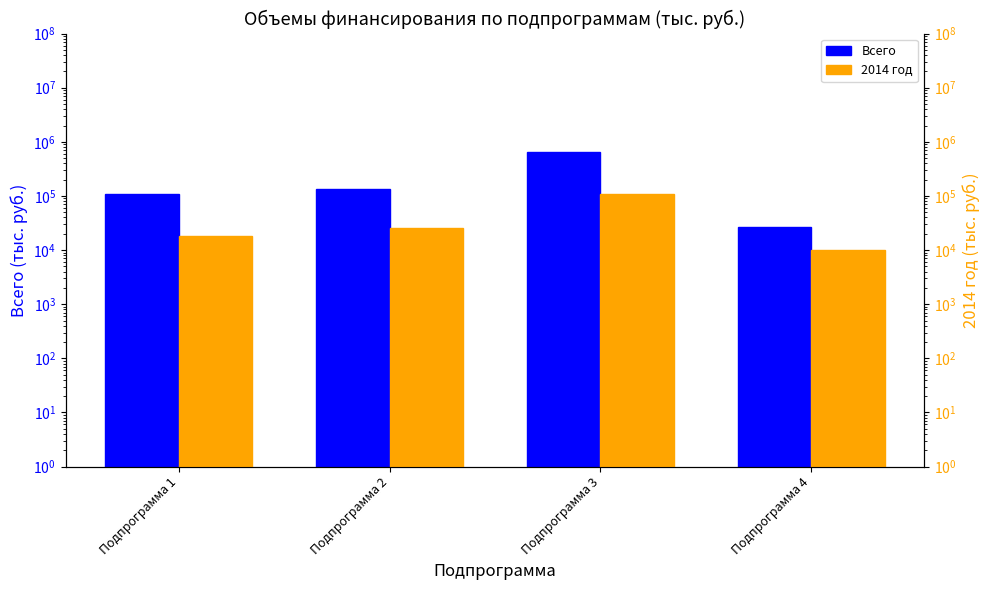

What is the sum of all Всего values?

923991.4